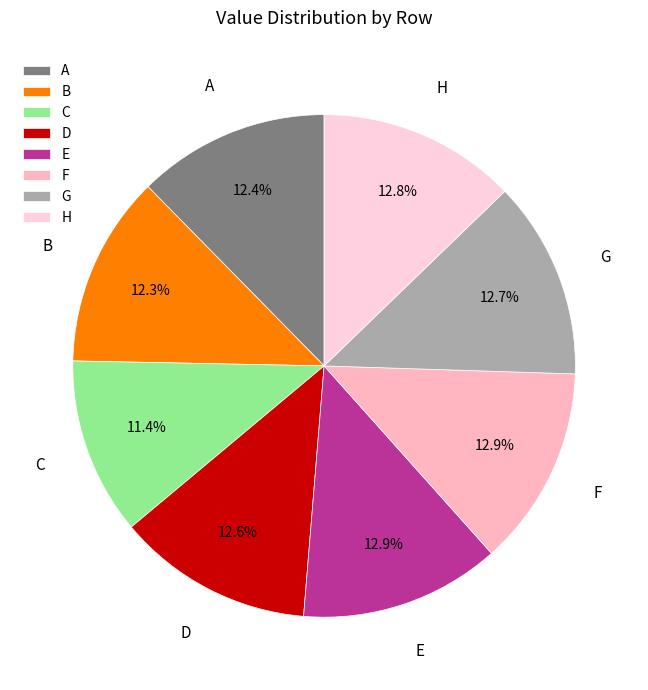

Does A account for over 50% of the chart?

No